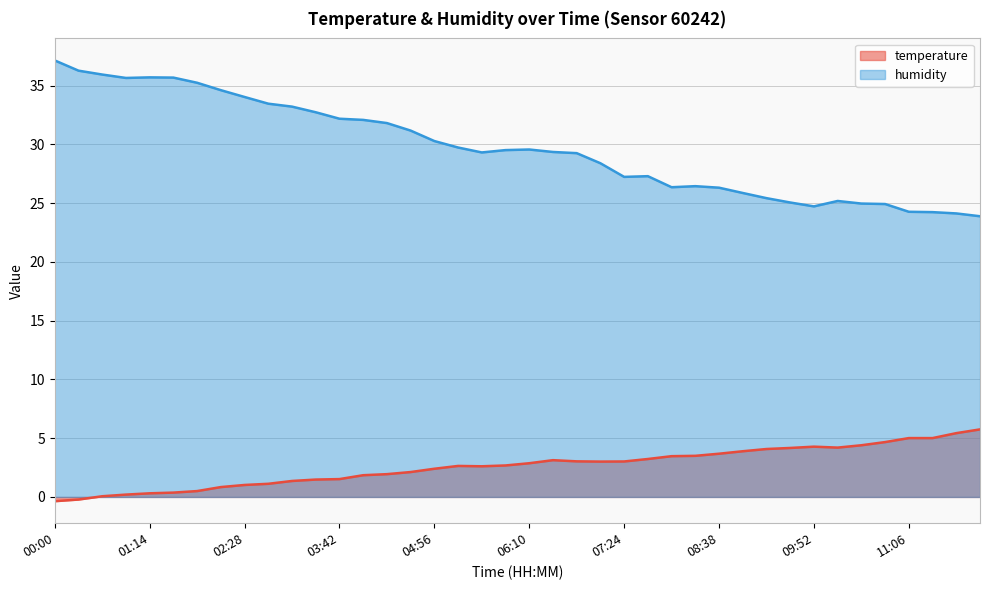

At which category is the sum across all series the highest?

00:00